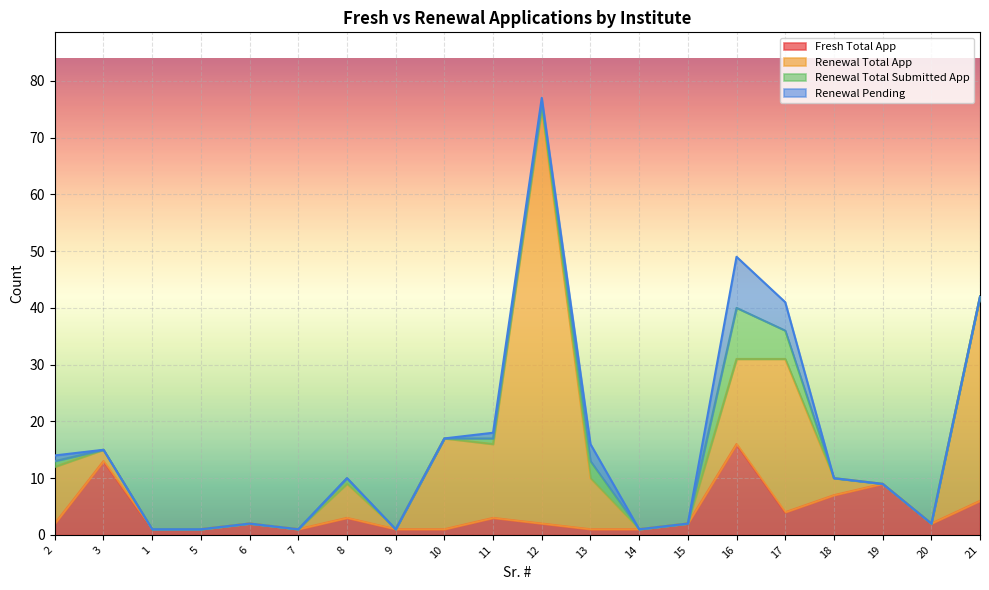

What are all the series names shown in the legend?

Fresh Total App, Renewal Total App, Renewal Total Submitted App, Renewal Pending